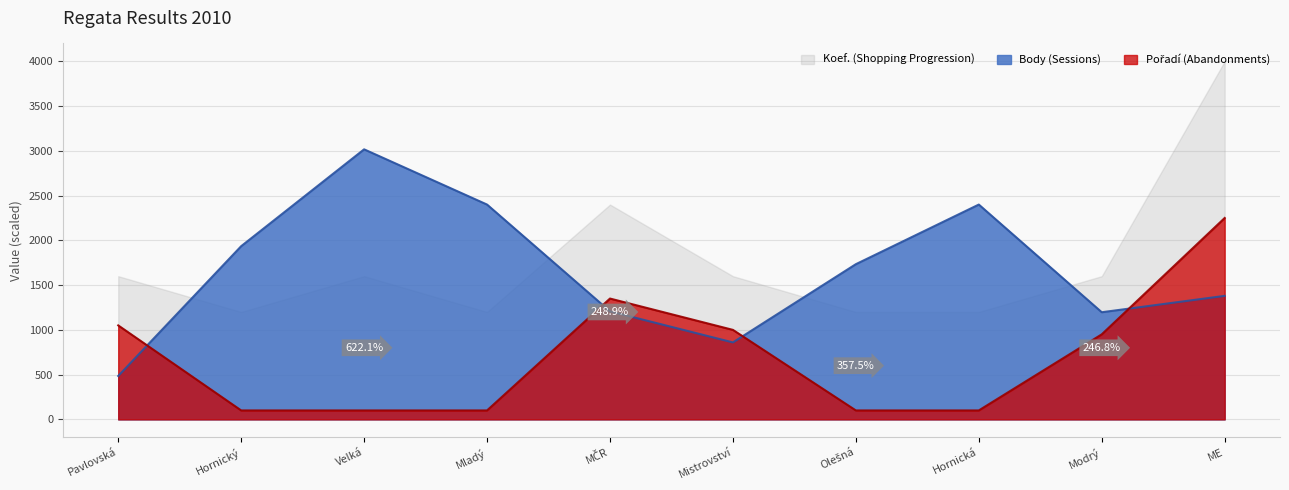

Is it true that Body (Sessions) equals 969 at Hornický?

False